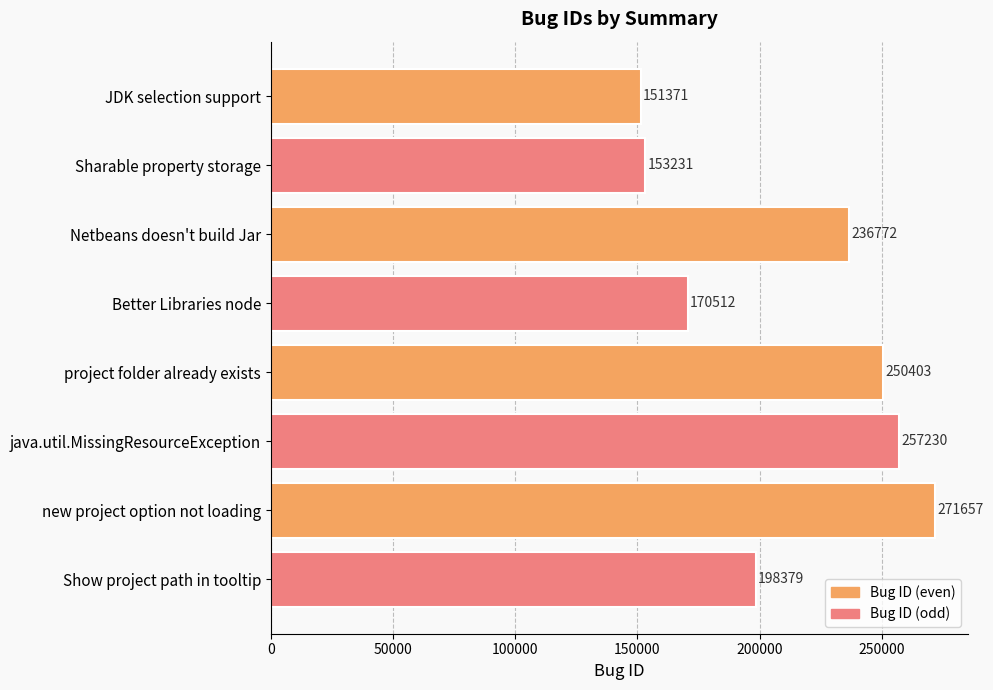

What is the value of the 4th bar from the top?

170512